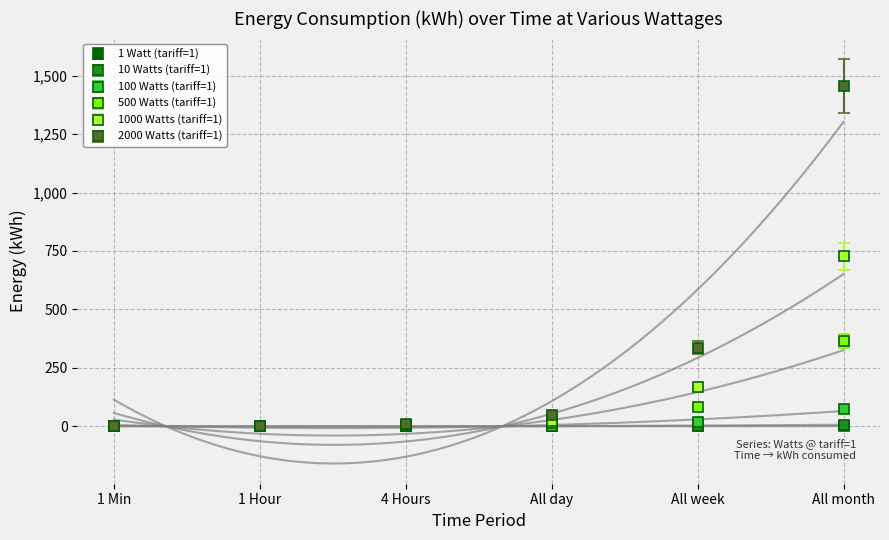

At which label is 10 Watts (tariff=1) closest to 0?

1 Min